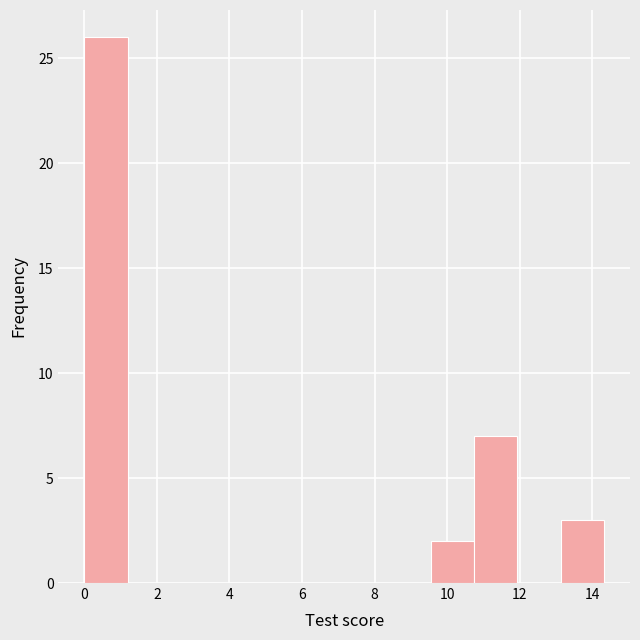

Reading left to right, list every bar in this chart as the range it spans on the x-axis followed by its height. Neither the bar edges nor the heights are printed on the chart, so give them approximately, as read against the axes.

0.0 to 1.2: 26
1.2 to 2.4: 0
2.4 to 3.6: 0
3.6 to 4.8: 0
4.8 to 6.0: 0
6.0 to 7.2: 0
7.2 to 8.4: 0
8.4 to 9.6: 0
9.6 to 10.8: 2
10.8 to 12.0: 7
12.0 to 13.2: 0
13.2 to 14.4: 3